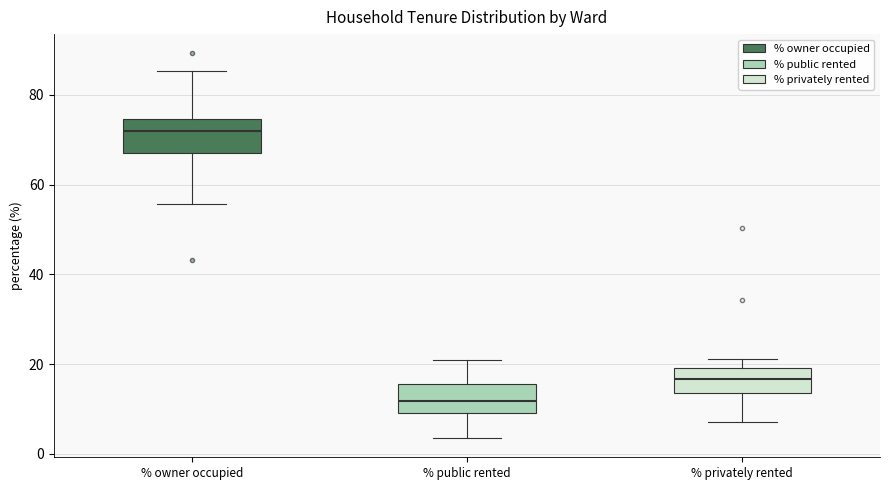

Reading left to right, read every box against the y-axis: the position of its median line, the range the box covers, and the ends of its whiskers. The values are not printed on the chart, so give them approximately, as read against the axis.

% owner occupied: median 72, box 68 to 74, whiskers 56 to 86
% public rented: median 12, box 10 to 16, whiskers 4 to 20
% privately rented: median 16, box 14 to 20, whiskers 8 to 22